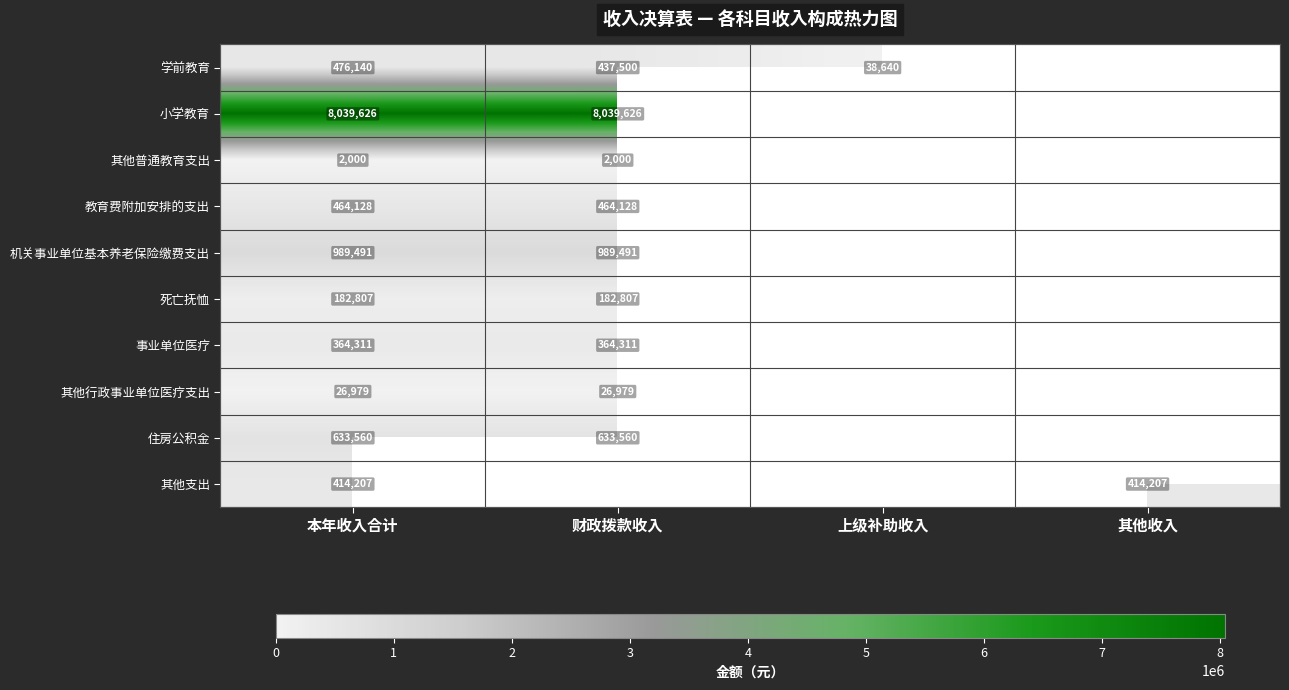

At 本年收入合计, list the series in order from largest to smallest.

小学教育, 机关事业单位基本养老保险缴费支出, 住房公积金, 学前教育, 教育费附加安排的支出, 其他支出, 事业单位医疗, 死亡抚恤, 其他行政事业单位医疗支出, 其他普通教育支出